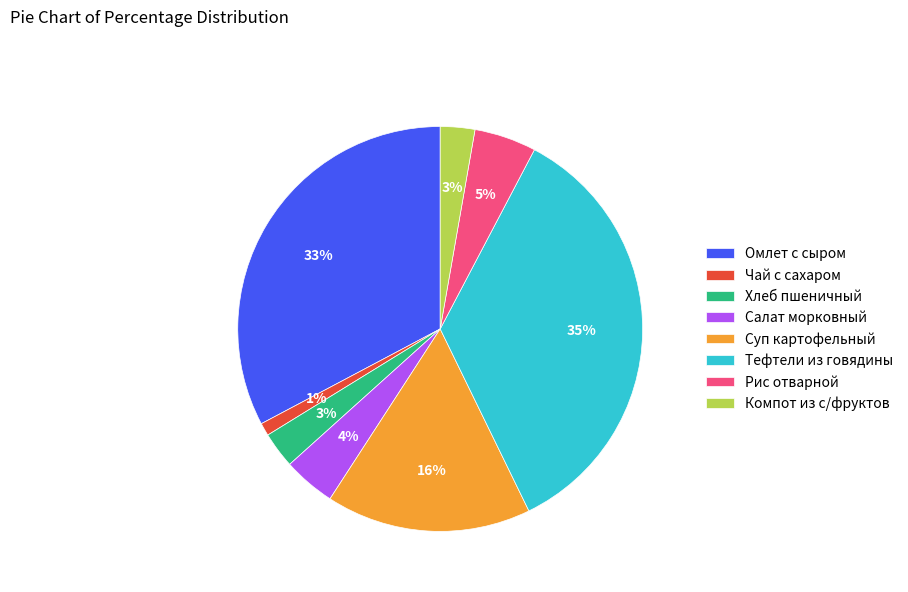

What is the largest slice in the pie chart?

Тефтели из говядины